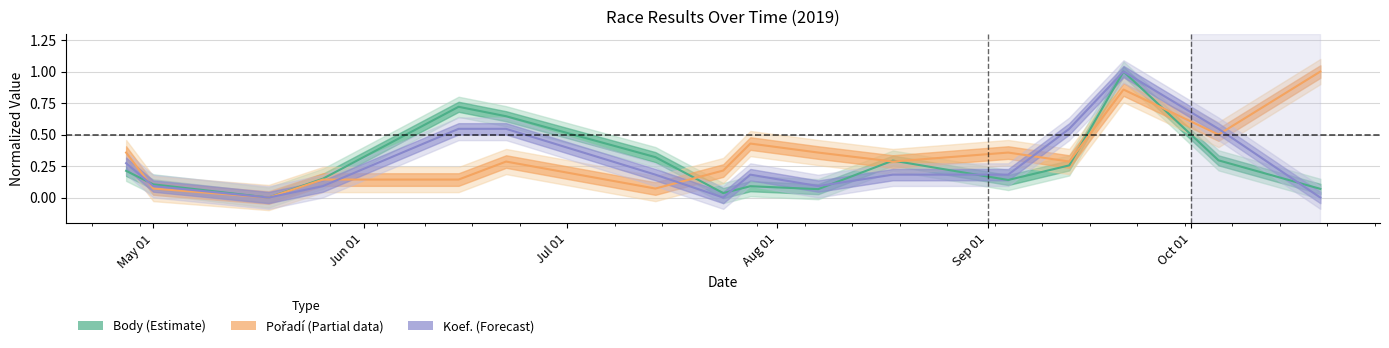

The Koef. series shows 0.1 at 2019-08-07. True or false?

False